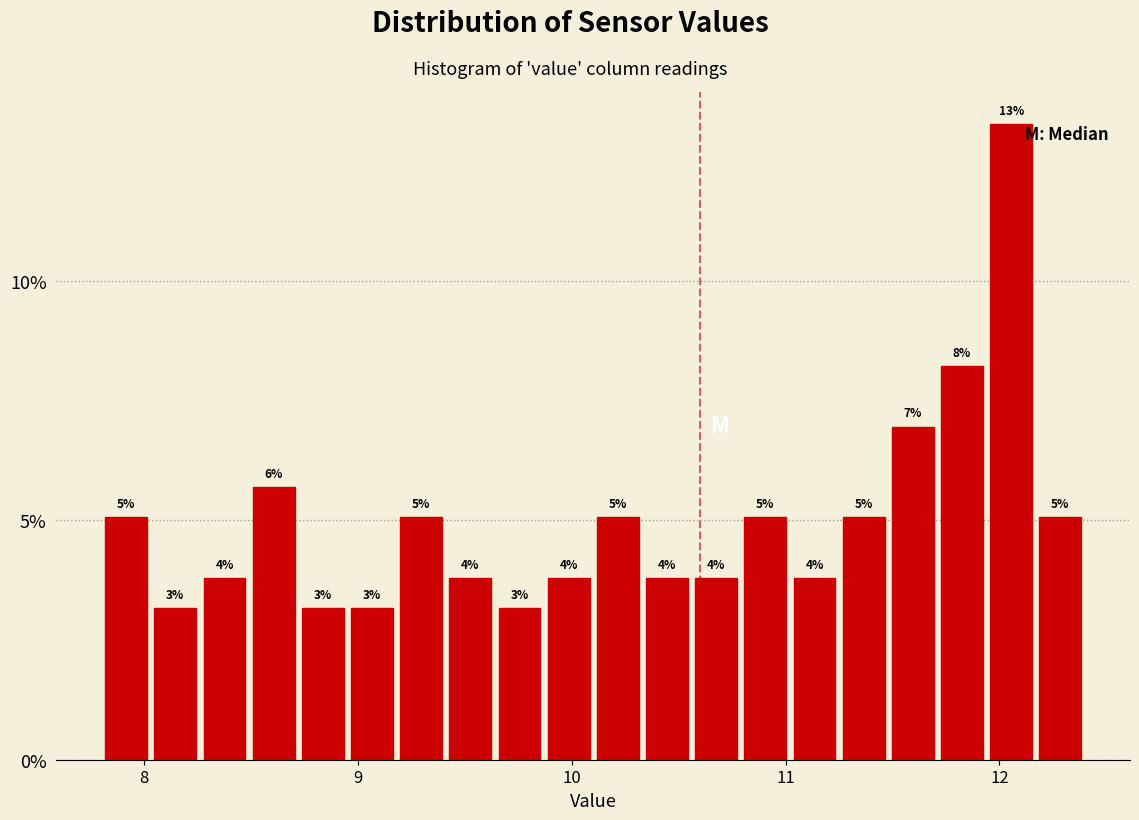

Read against the x-axis, roughly where is the centre of the tallest bar?

12.1